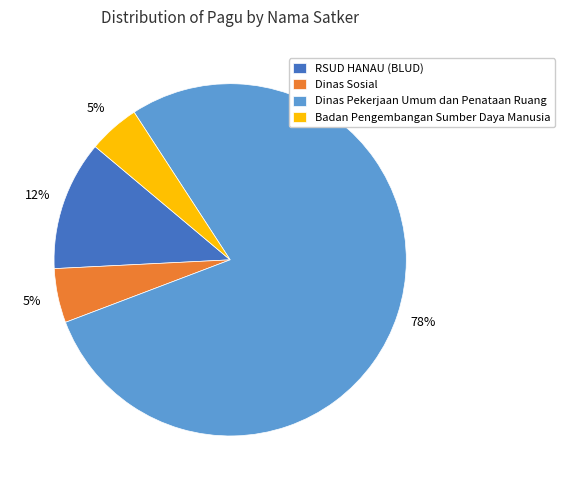

True or false: Dinas Sosial accounts for 5% of the total.

True